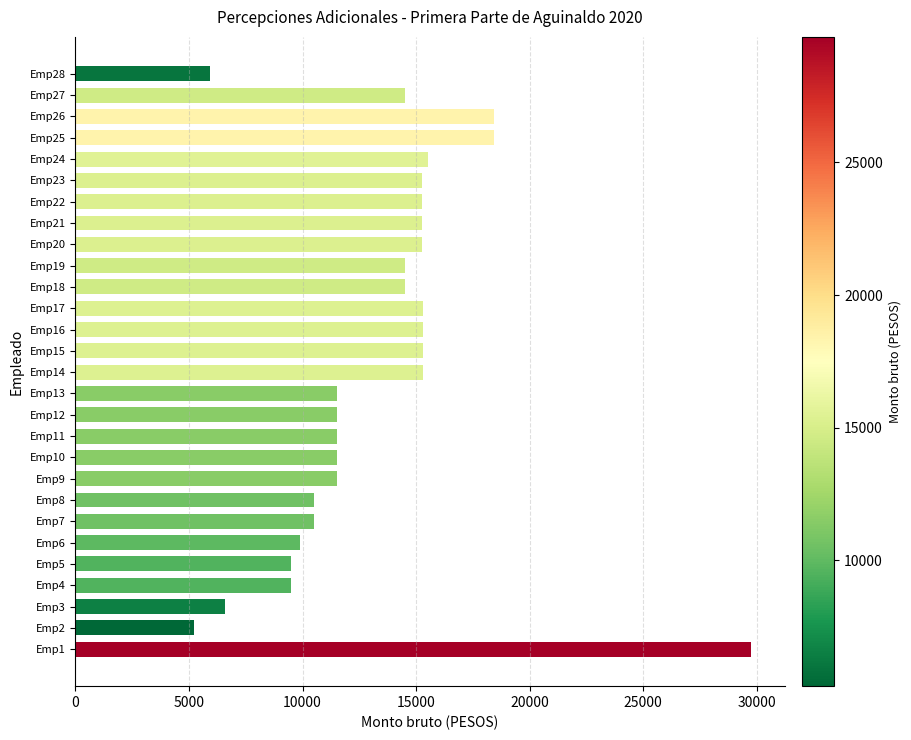

What is the sum of all values?

373243.2